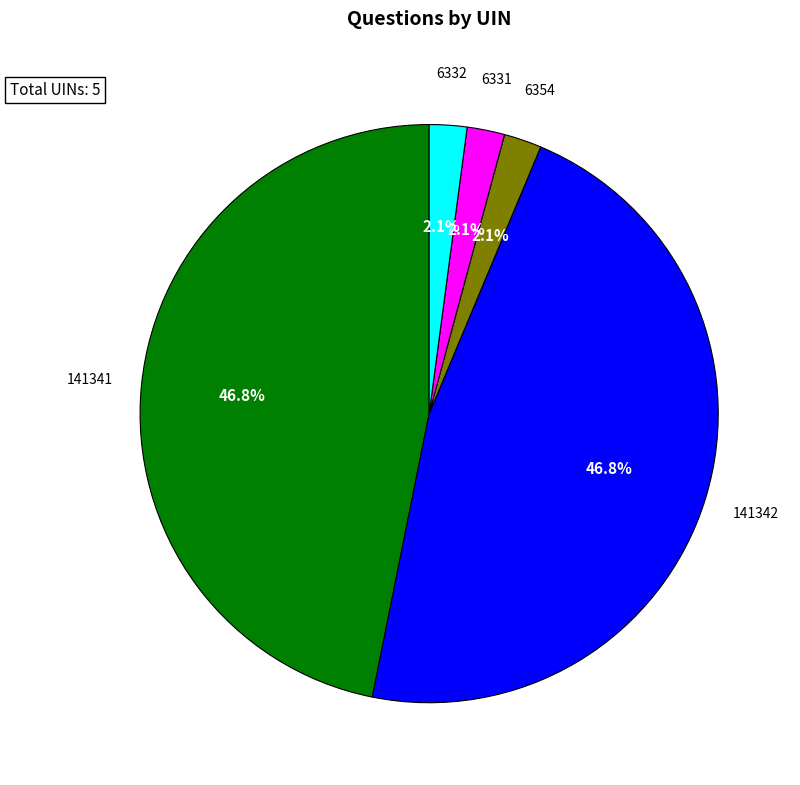

How much of the chart is everything except 6331?

97.9%